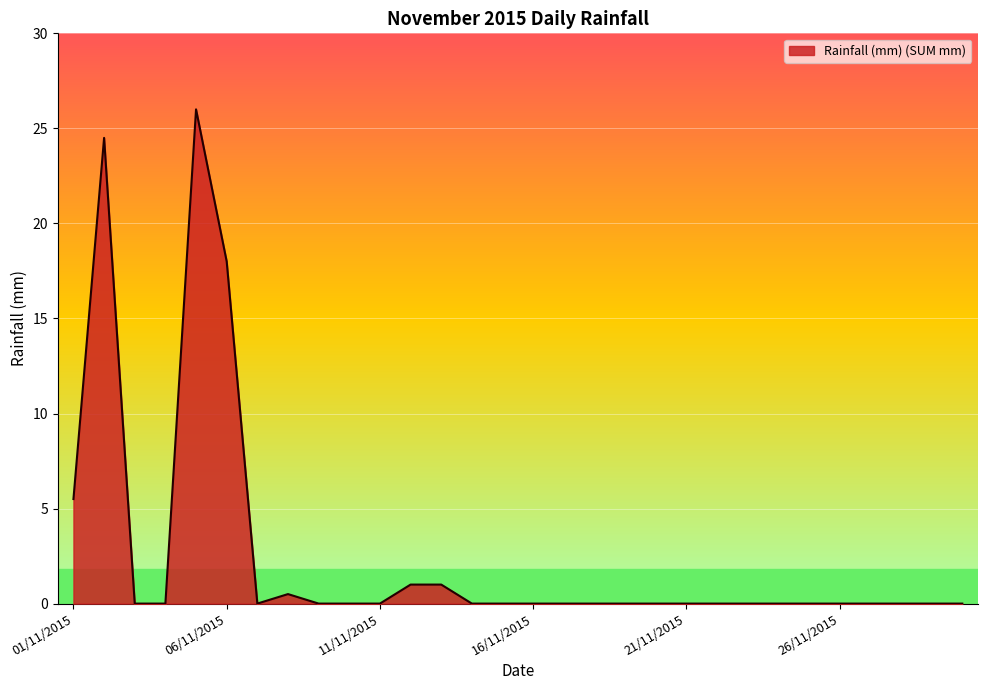

What is the difference between the maximum and minimum values?

26.0